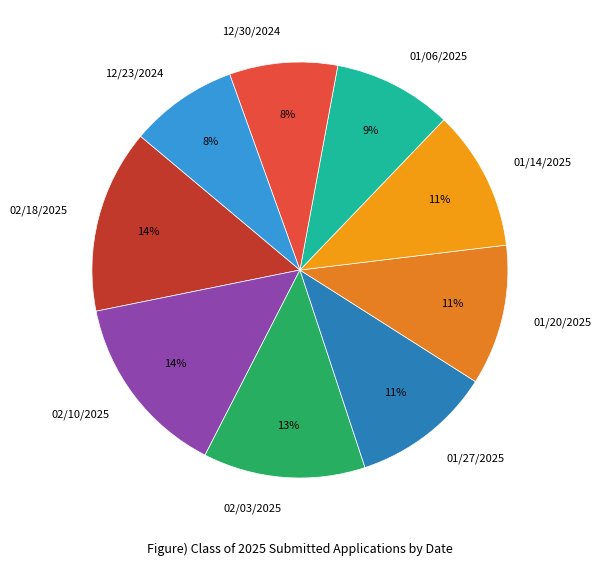

Combined, do 01/20/2025 and 02/10/2025 account for over 50%?

No